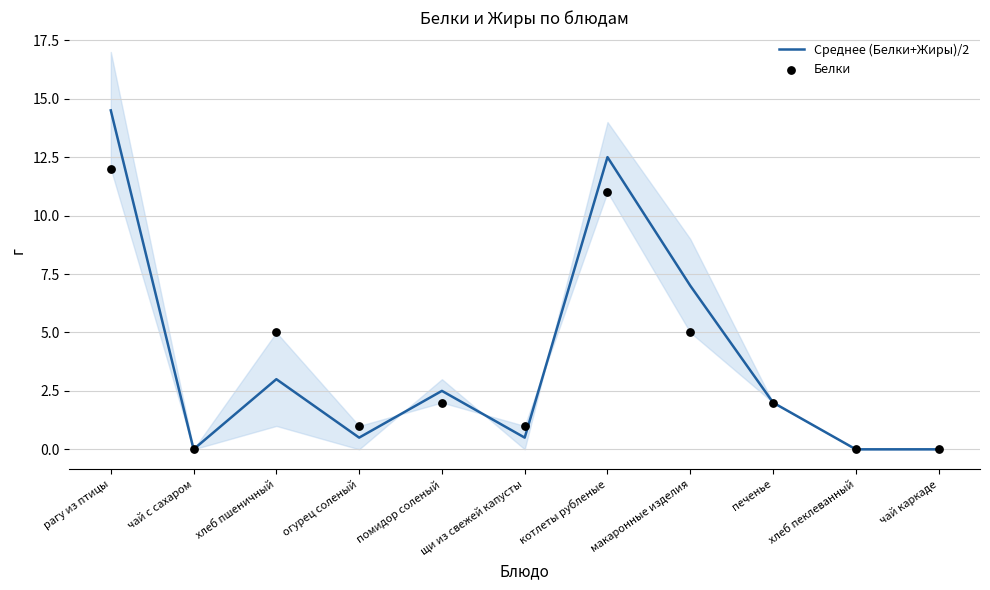

Is the value of Белки at хлеб пеклеванный greater than the value of Среднее (Белки+Жиры)/2 at хлеб пшеничный?

No